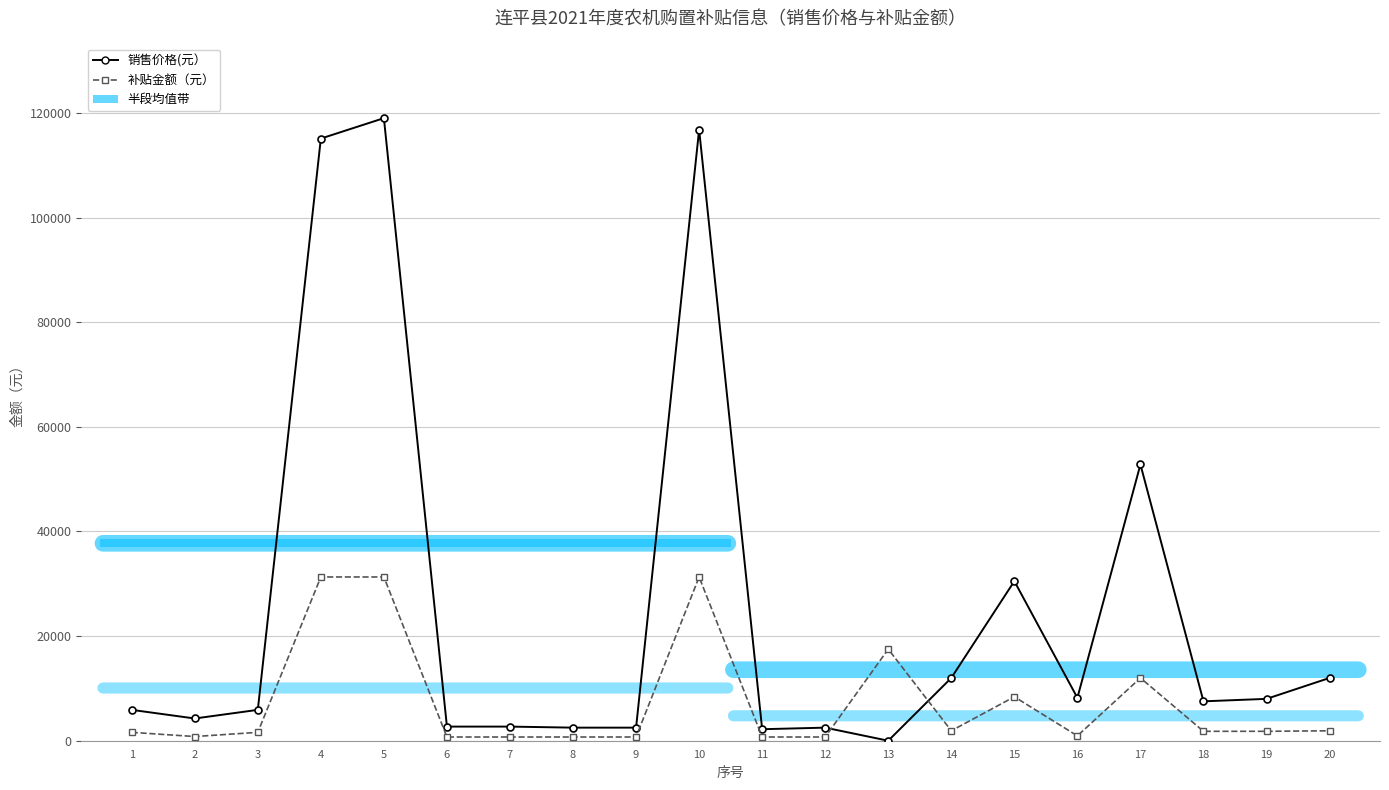

Which label corresponds to the largest value in the chart?

5